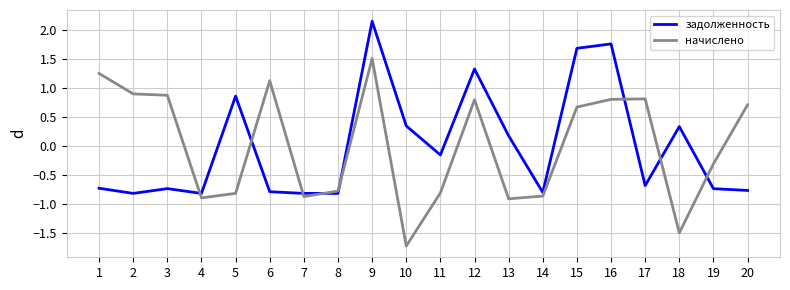

How many times do задолженность and начислено cross each other?

8